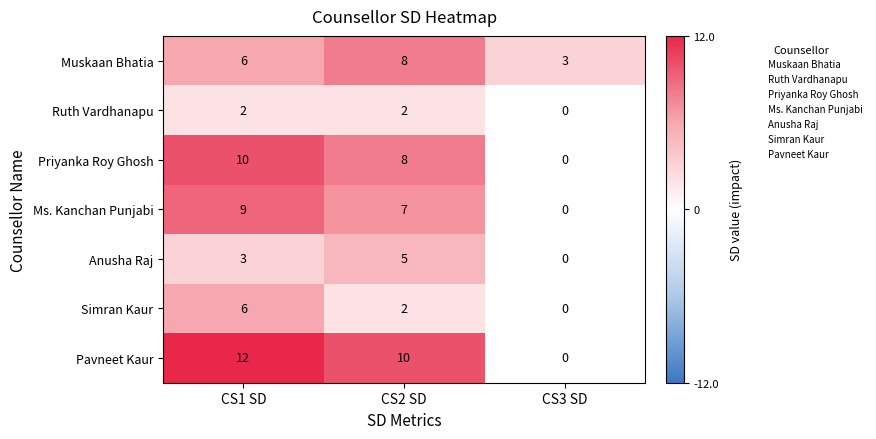

What is the difference between the Ms. Kanchan Punjabi values at CS3 SD and CS2 SD?

7